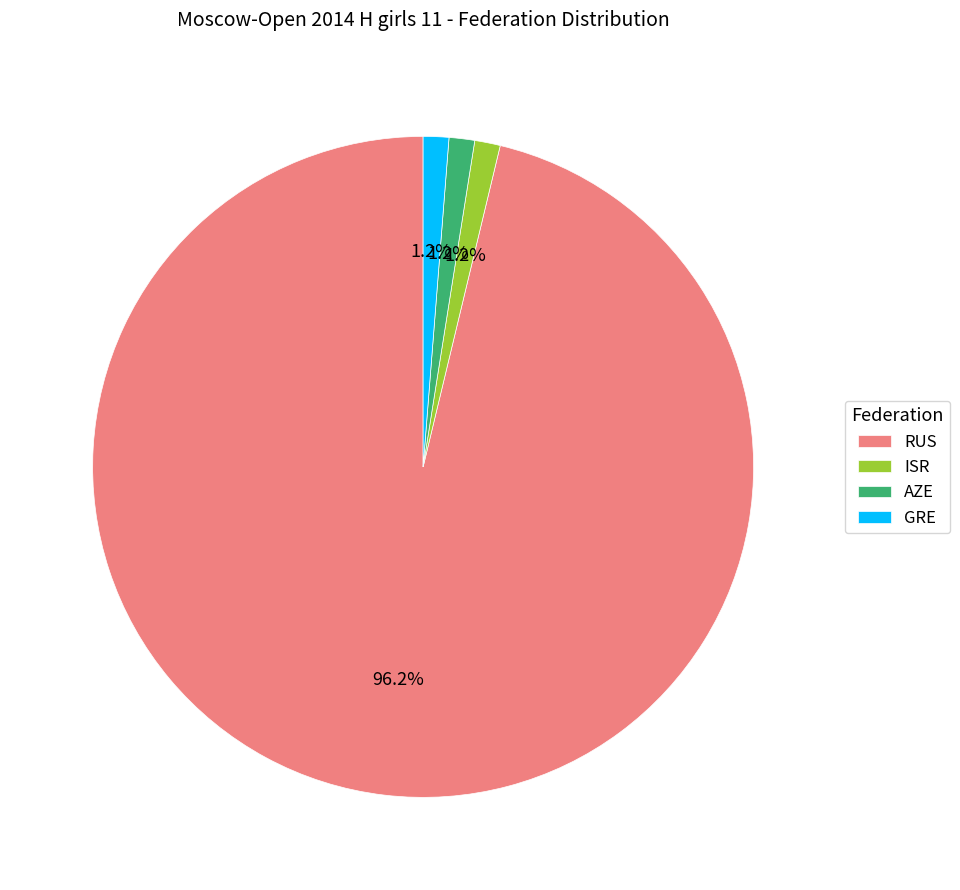

Which category has the biggest portion of the pie?

RUS